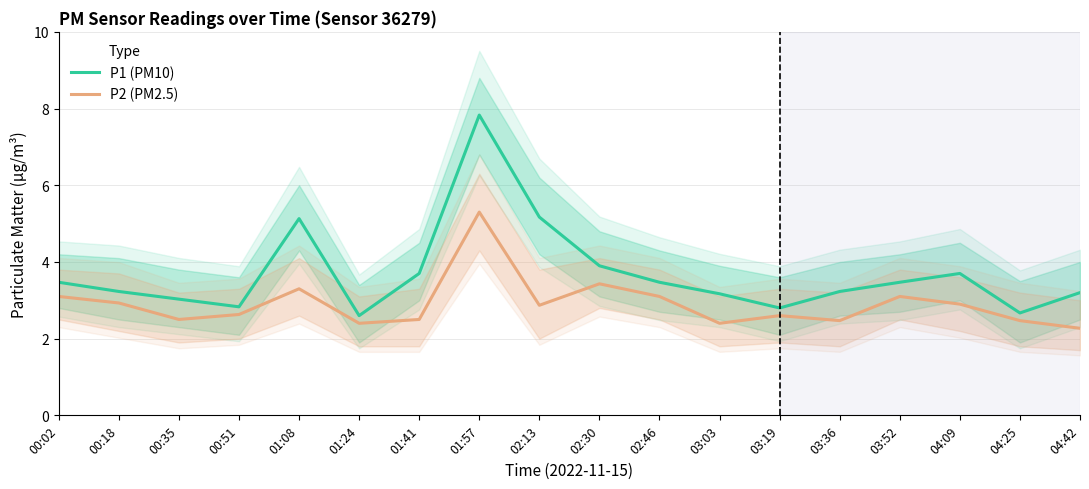

What is the smallest value displayed?

2.3